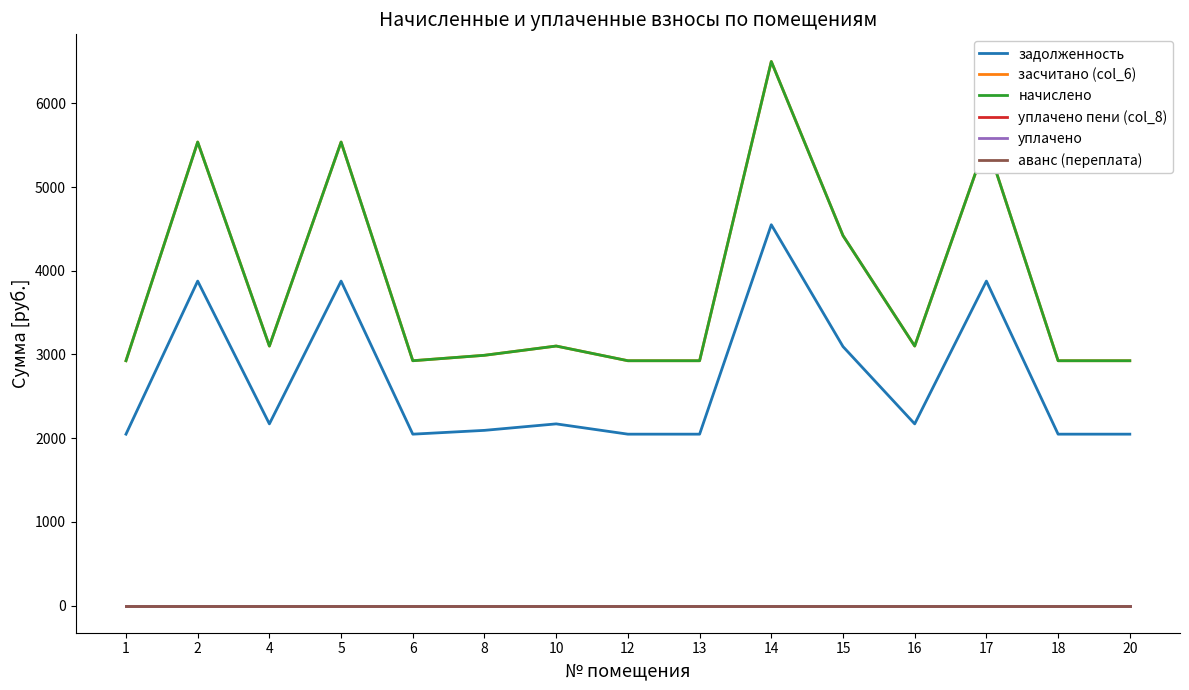

Reading left to right, extract all data points from this chart.

задолженность: 2047.5	3876.6	2170.3	3876.6	2047.5	2093.0	2170.3	2047.5	2047.5	4550.0	3094.0	2170.3	3876.6	2047.5	2047.5
засчитано (col_6): 2925.0	5538.0	3100.5	5538.0	2925.0	2990.0	3100.5	2925.0	2925.0	6500.0	4420.0	3100.5	5538.0	2925.0	2925.0
начислено: 2925.0	5538.0	3100.5	5538.0	2925.0	2990.0	3100.5	2925.0	2925.0	6500.0	4420.0	3100.5	5538.0	2925.0	2925.0
уплачено пени (col_8): 0.0	0.0	0.0	0.0	0.0	0.0	0.0	0.0	0.0	0.0	0.0	0.0	0.0	0.0	0.0
уплачено: 0.0	0.0	0.0	0.0	0.0	0.0	0.0	0.0	0.0	0.0	0.0	0.0	0.0	0.0	0.0
аванс (переплата): 0.0	0.0	0.0	0.0	0.0	0.0	0.0	0.0	0.0	0.0	0.0	0.0	0.0	0.0	0.0